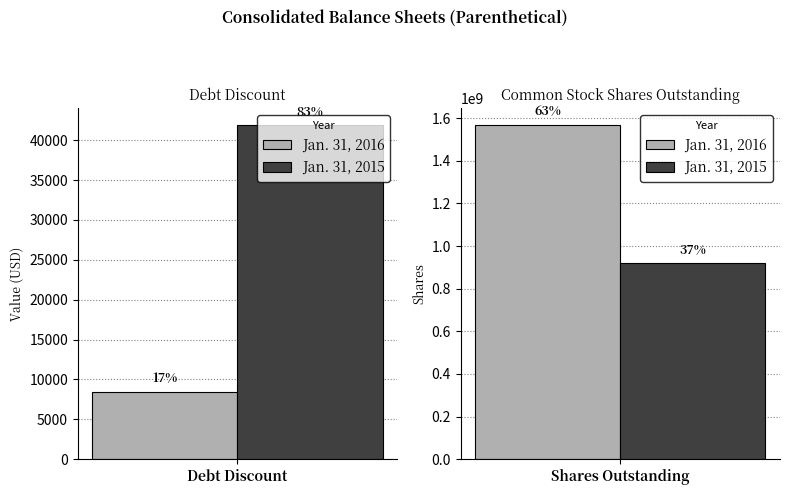

Reading left to right, transcribe all the data shown in this chart.

Jan. 31, 2016: Debt discount=8470	Common stock shares outstanding=1568937905
Jan. 31, 2015: Debt discount=41928	Common stock shares outstanding=920001430